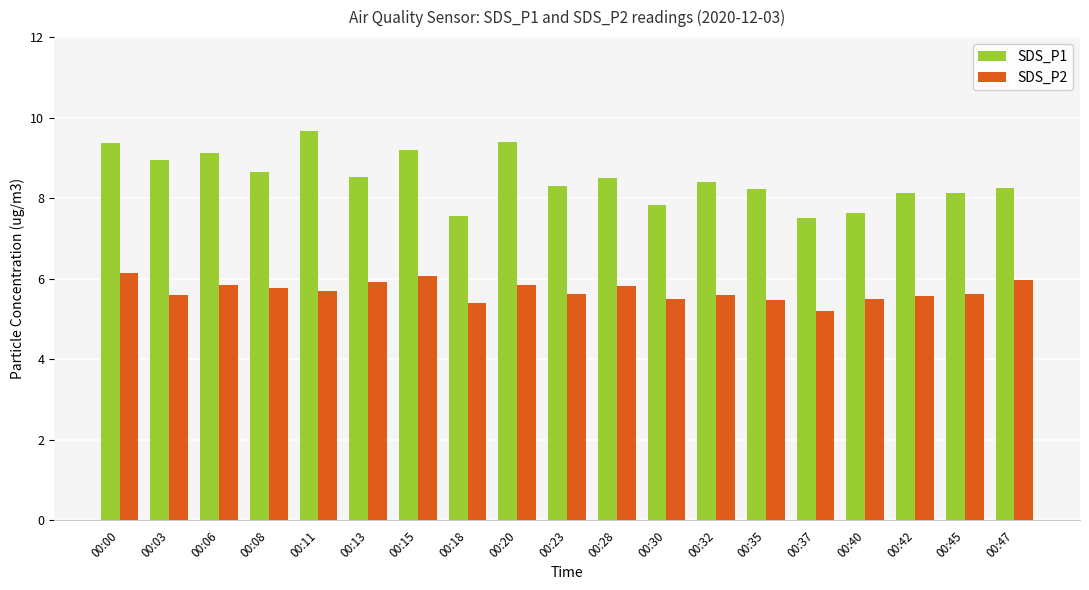

What is the total value across all series at 00:28?

14.3